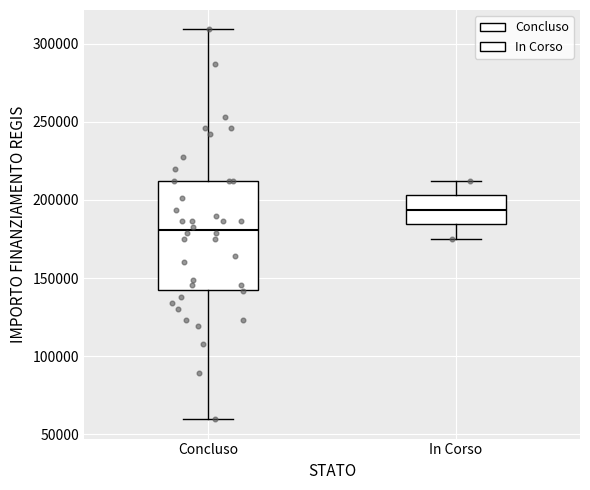

Reading left to right, read every box against the y-axis: the position of its median line, the range the box covers, and the ends of its whiskers. The values are not printed on the chart, so give them approximately, as read against the axis.

Concluso: median 180000, box 145000 to 210000, whiskers 60000 to 310000
In Corso: median 195000, box 185000 to 205000, whiskers 175000 to 210000